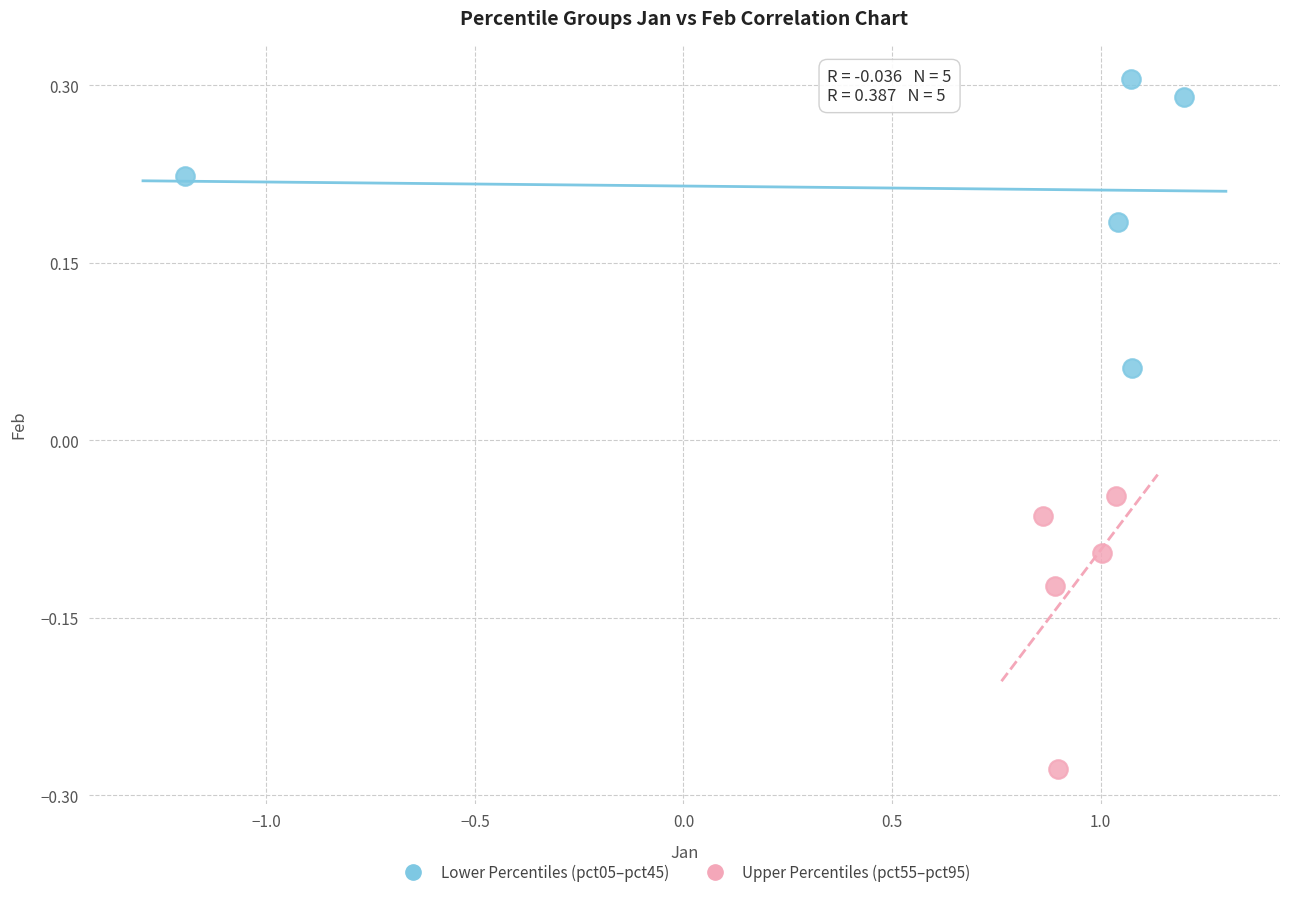

Which series reaches the minimum Y coordinate?

Upper Percentiles (pct55–pct95)